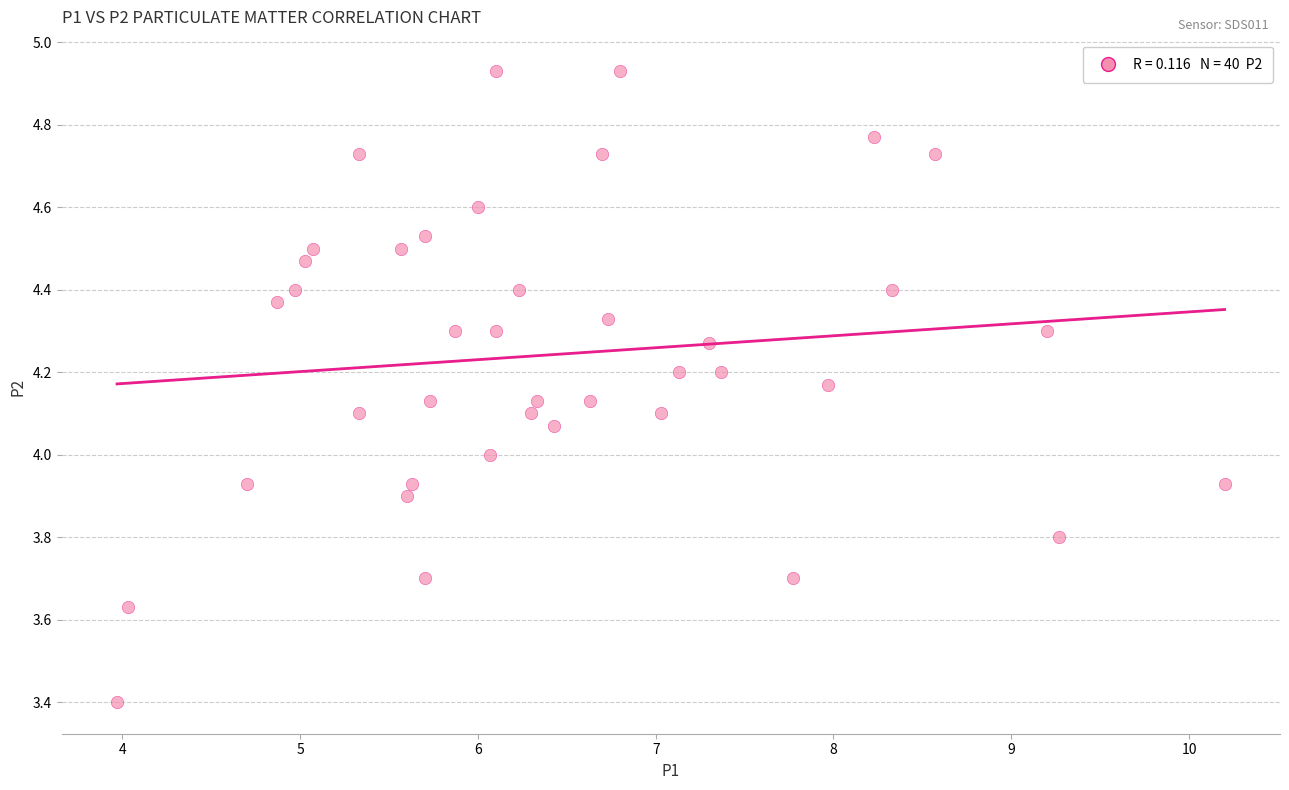

What is the range of X values (max minus min)?

6.2